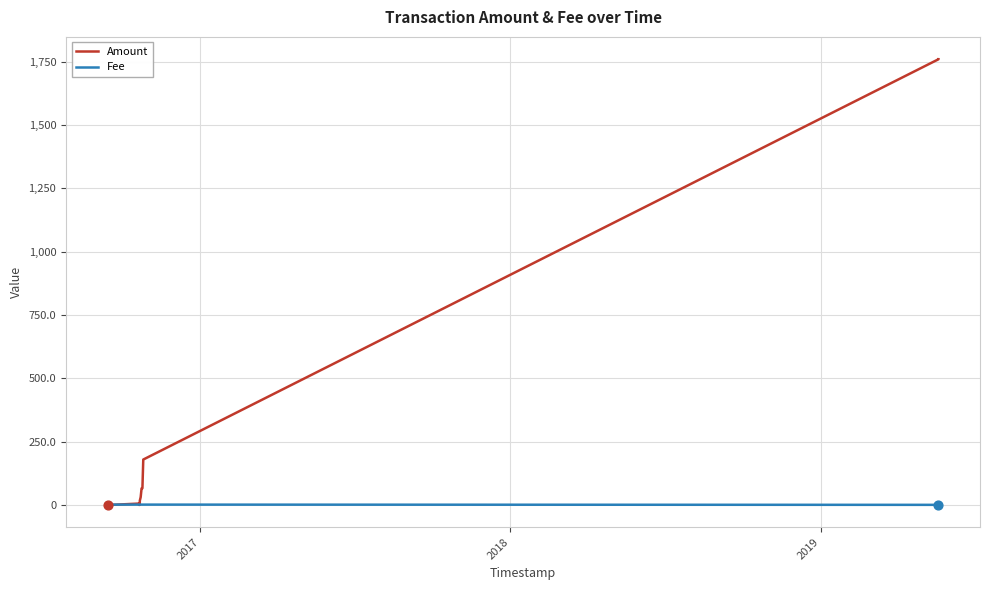

Which series reaches the maximum Y coordinate?

Amount